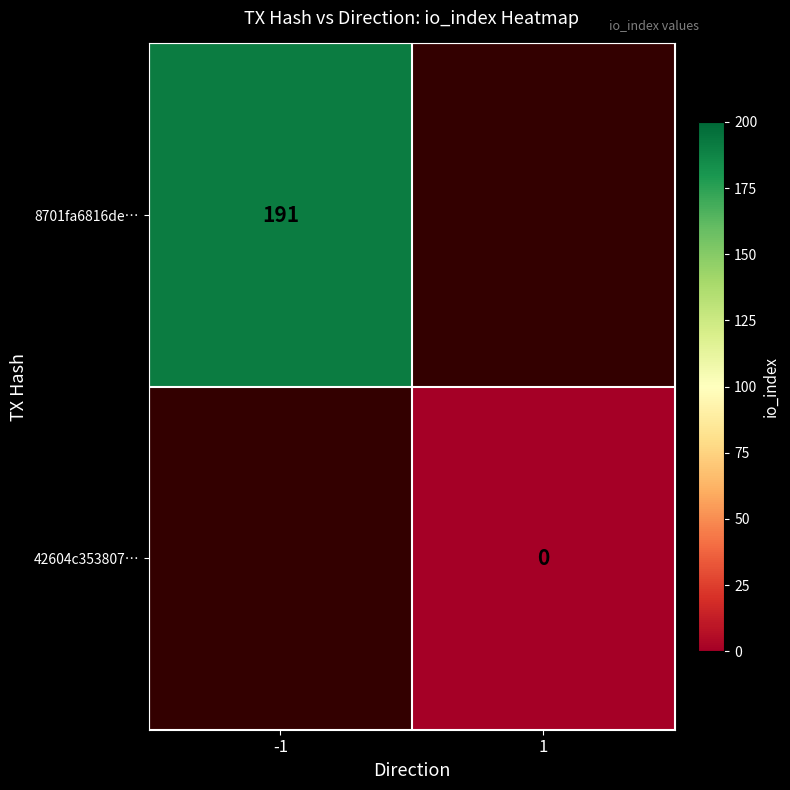

Is the value of 8701fa6816de… at -1 greater than the value of 42604c353807… at 1?

Yes